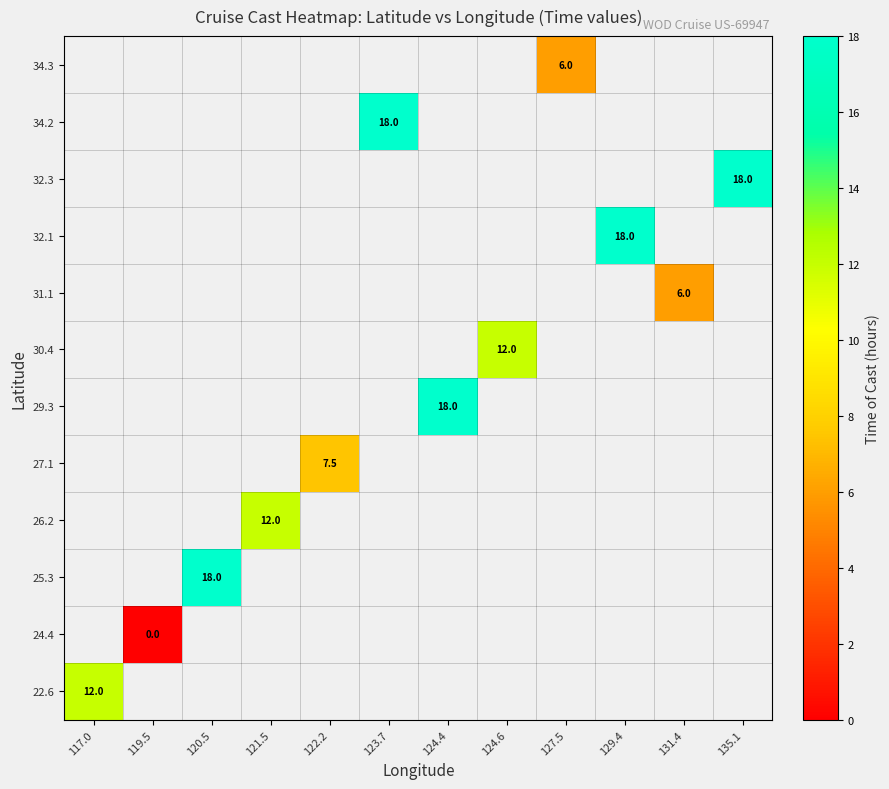

Which has a higher value, 120.5 or 129.4?

129.4